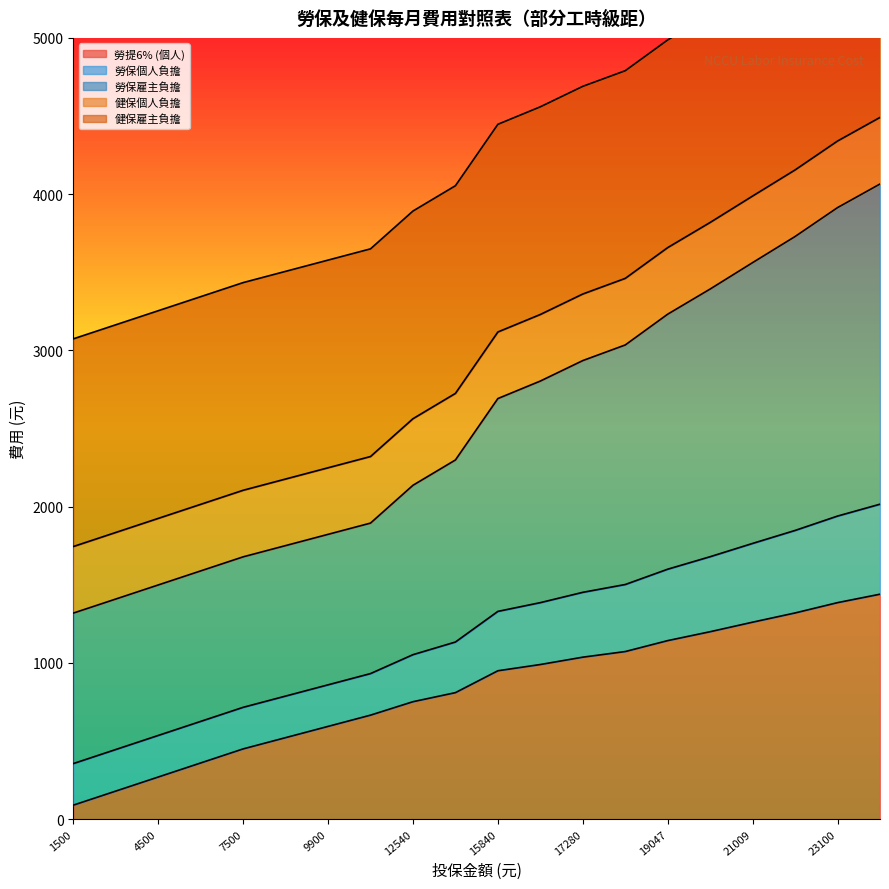

The 勞提6% (個人) series shows 1386 at 23100. True or false?

True